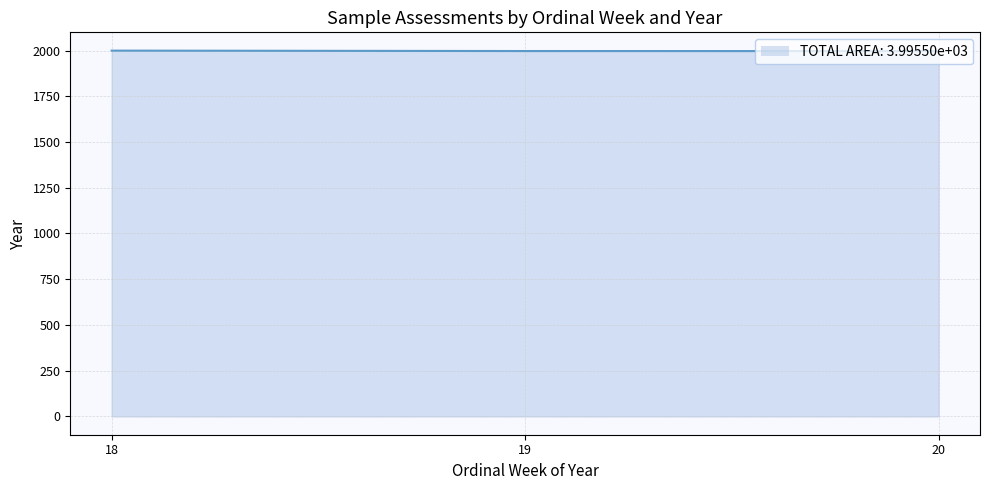

What is the average value?

1997.9